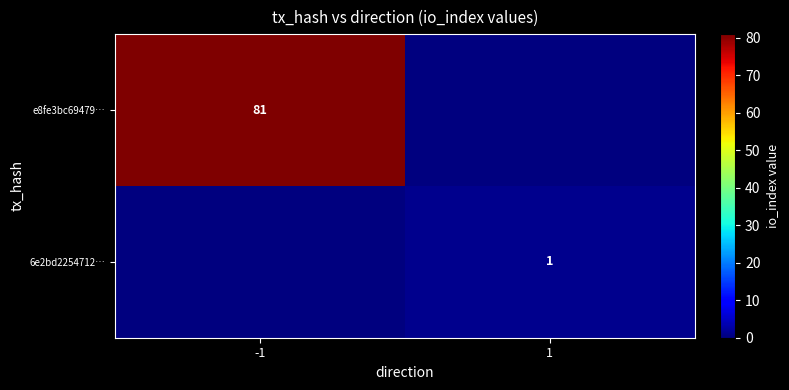

True or false: e8fe3bc69479… has a value of 24 at -1.

False